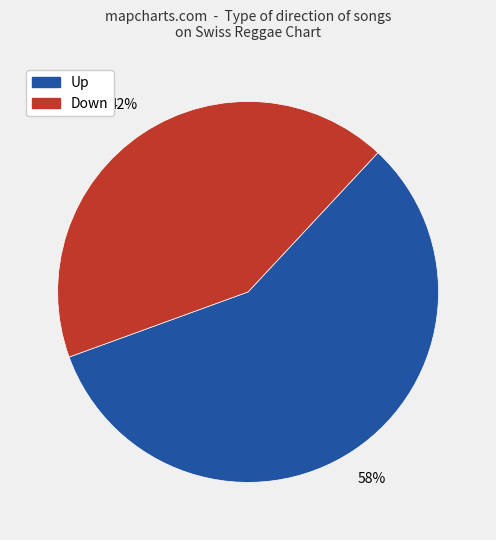

True or false: Down accounts for 42% of the total.

True